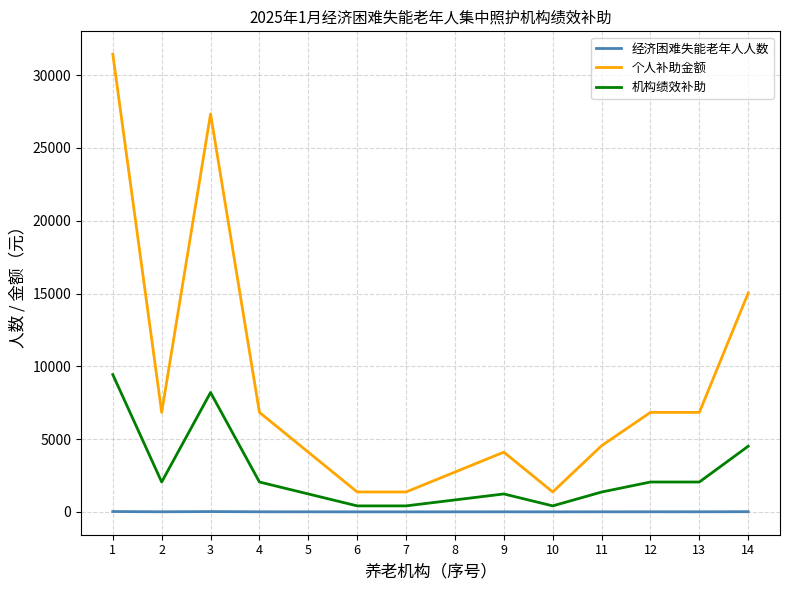

What is the difference between the highest and lowest values at 5?

4098